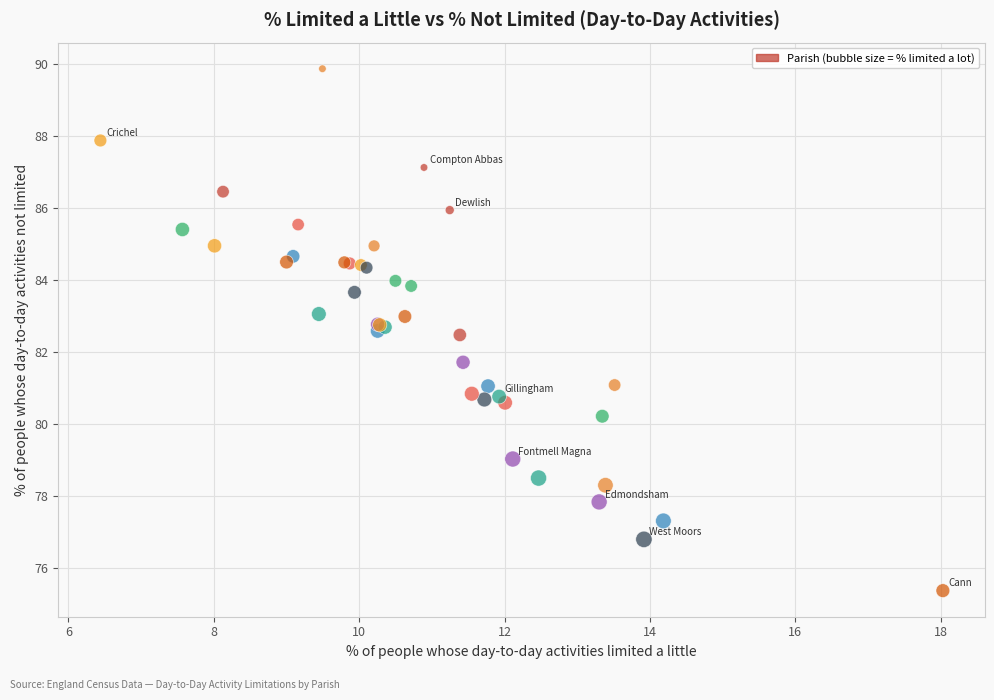

What Y value in the scatter plot is closest to 82?

81.7